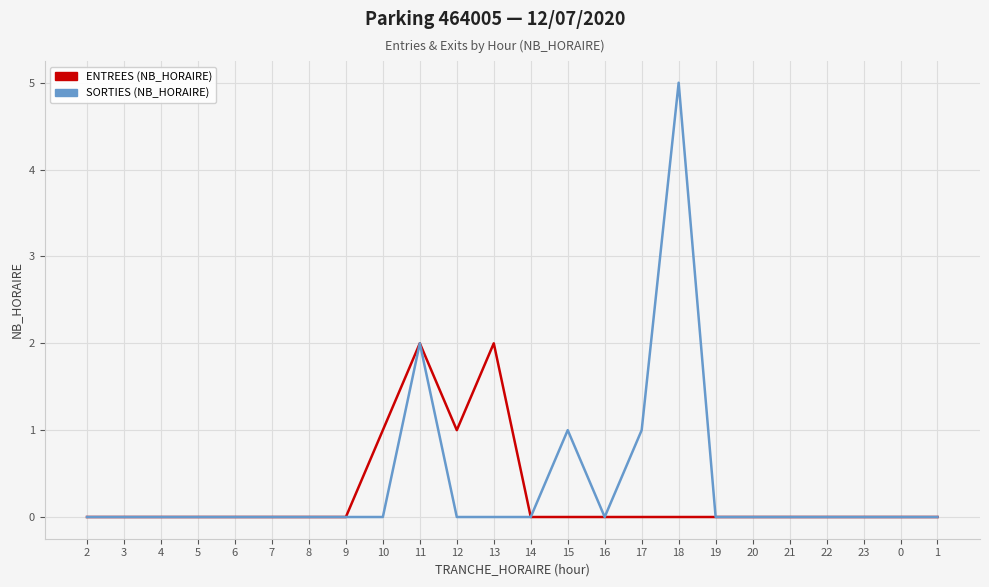

Which category has the highest value across all series?

18